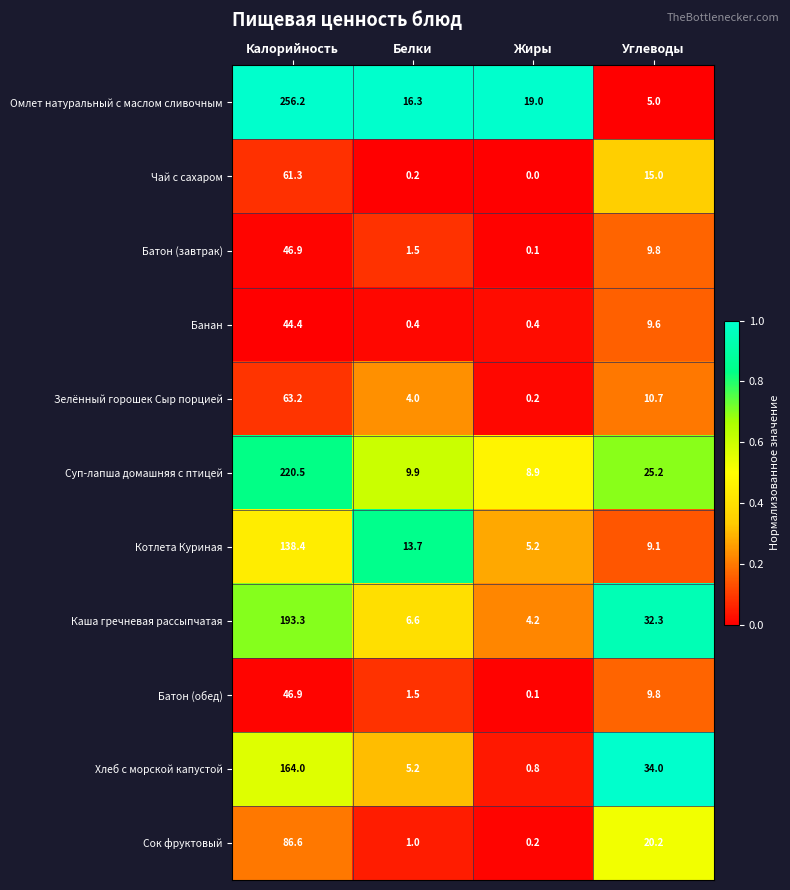

True or false: Хлеб с морской капустой has a value of 41.3 at Калорийность.

False